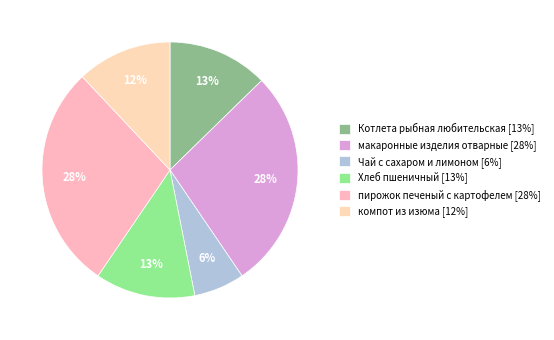

Which slice is the largest?

пирожок печеный с картофелем